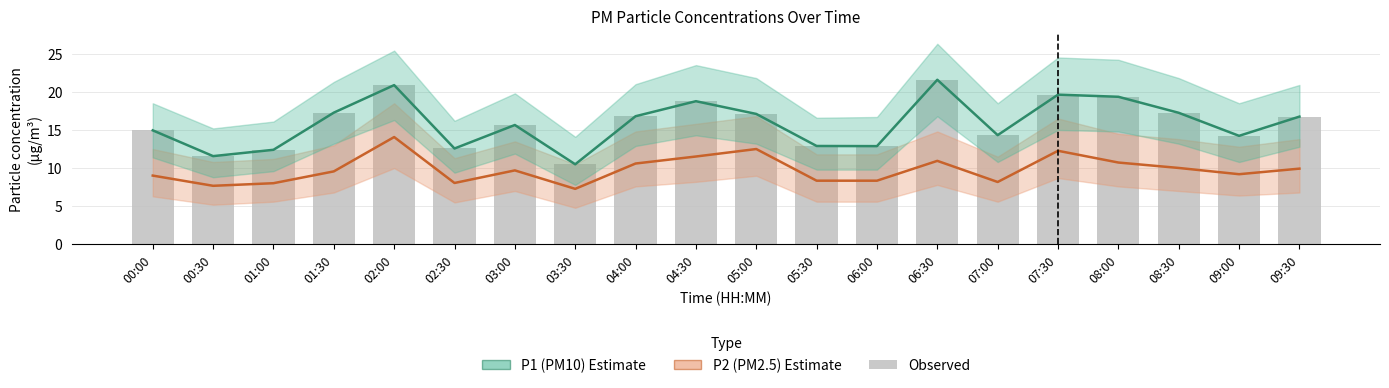

What is the label of the 11th bar from the left?

05:00